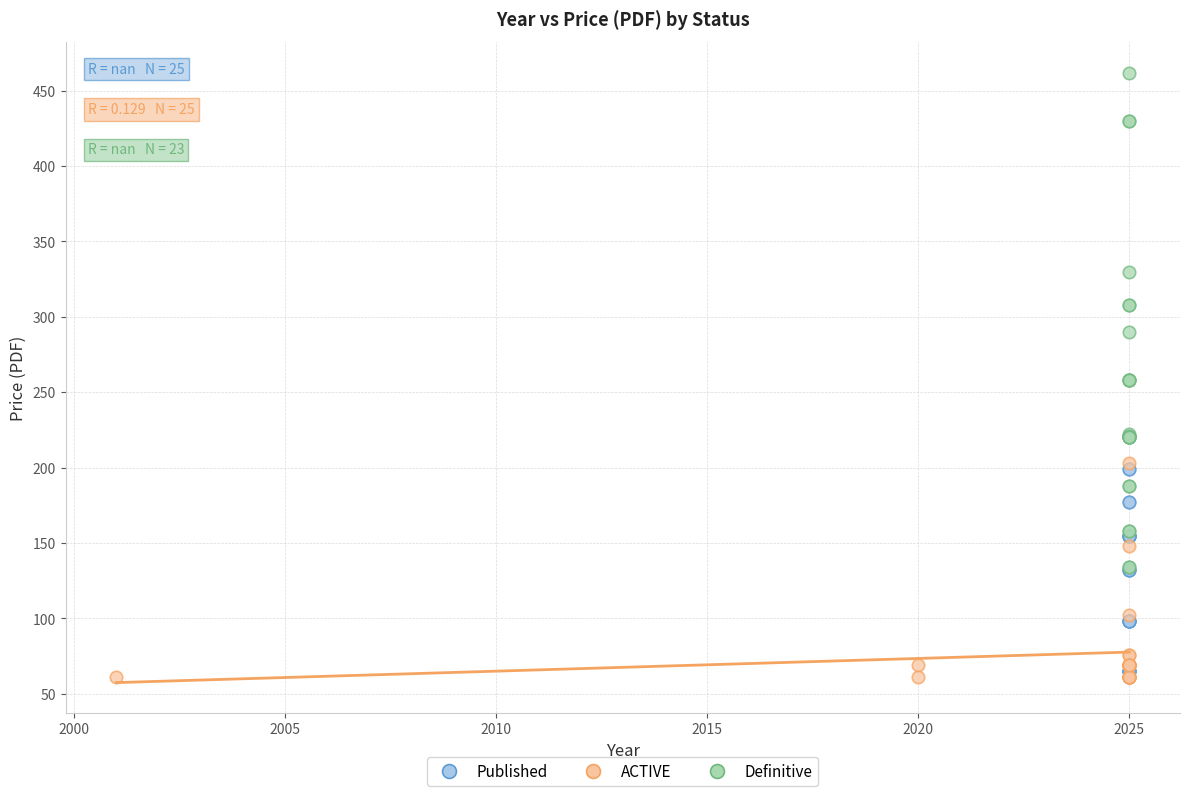

Which series has the largest Y range (max minus min)?

Definitive